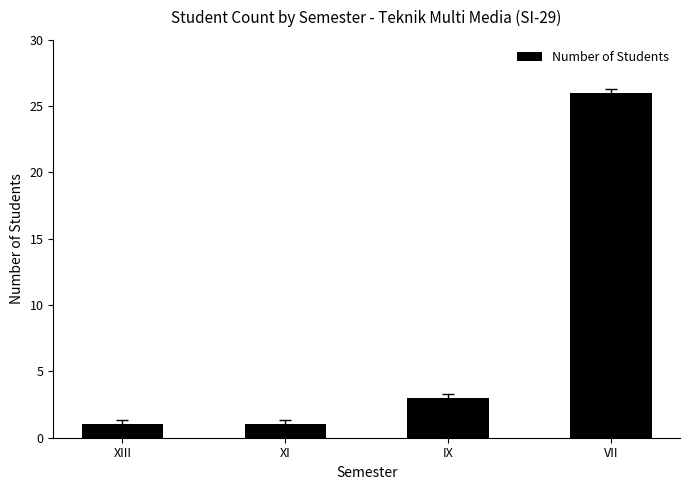

The value at XI is 1. True or false?

True